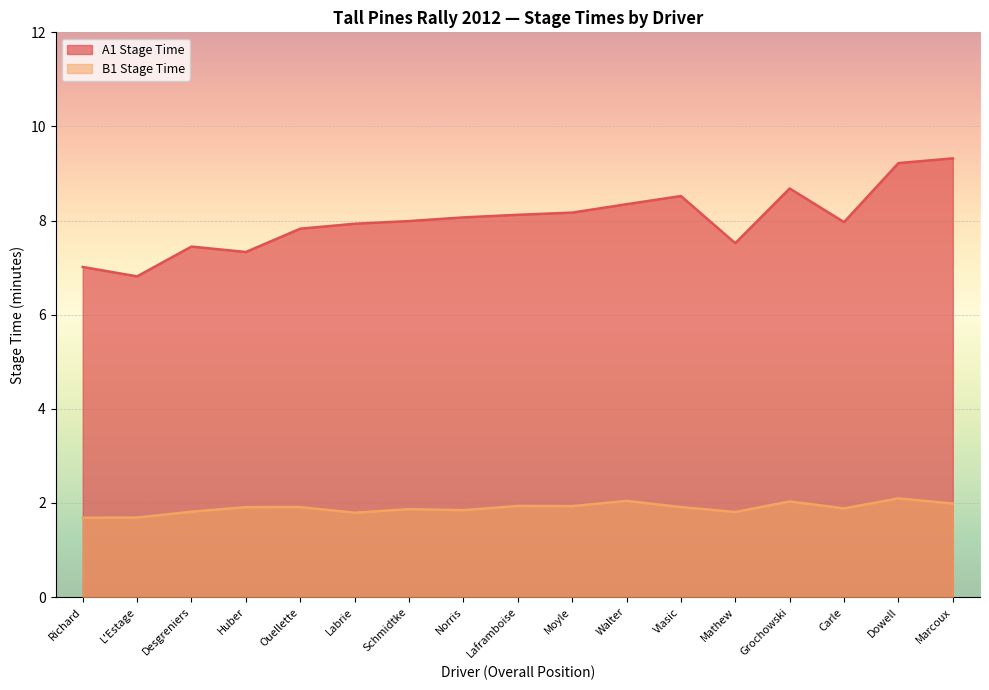

True or false: B1 Stage Time and A1 Stage Time cross at least once.

False